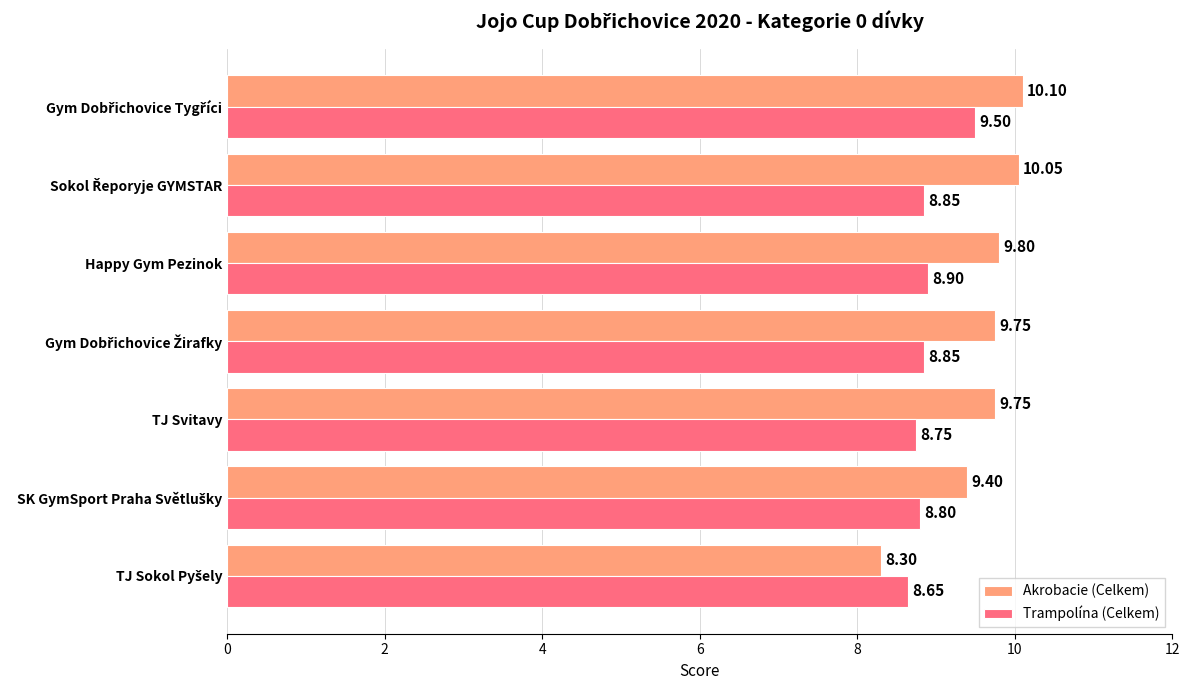

What is the sum of all Trampolína (Celkem) values?

62.3